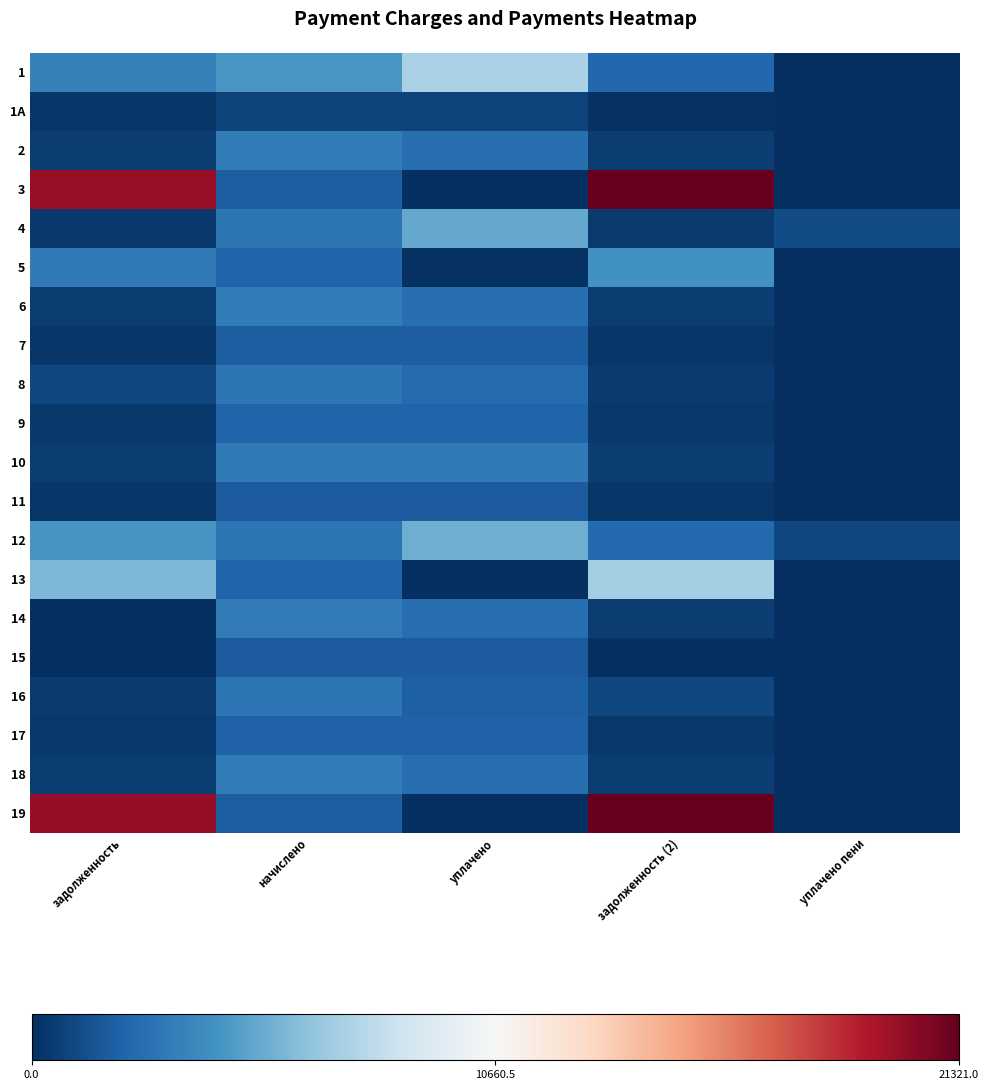

What is the greatest value displayed?

21321.0